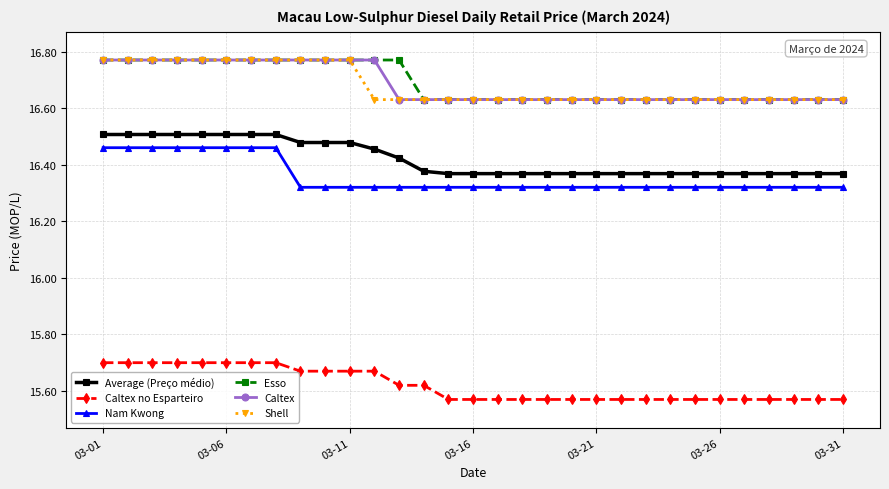

True or false: Average (Preço médio) and Caltex no Esparteiro cross at least once.

False